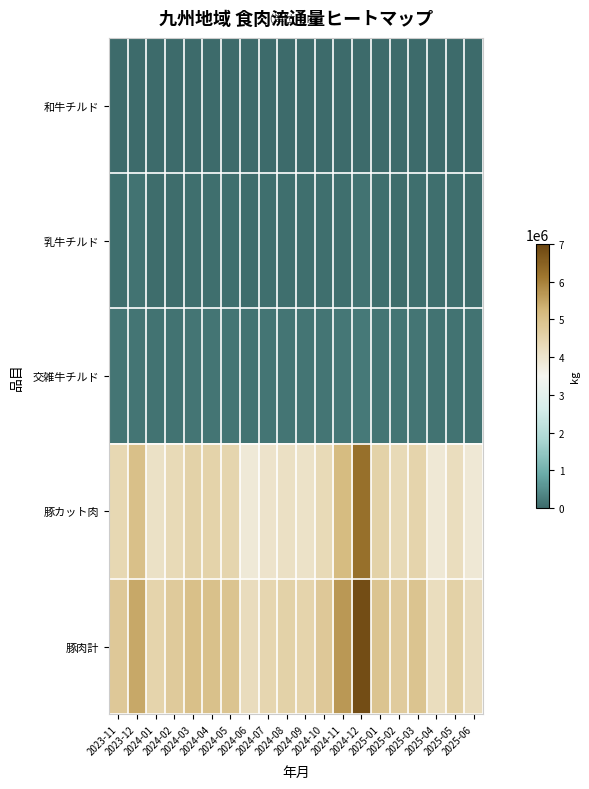

What is the greatest value displayed?

6845629